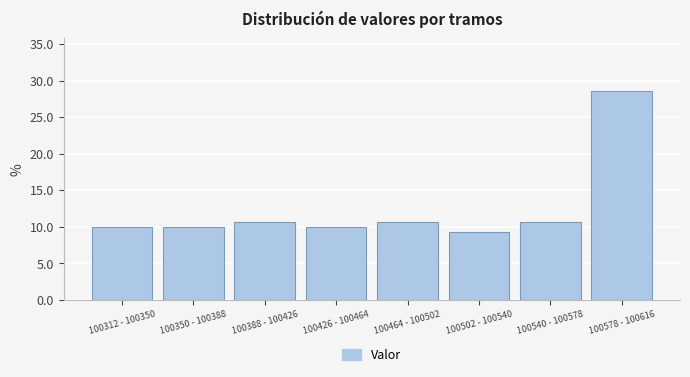

Reading left to right, what are all the values shown in this chart?

100312 - 100350=10.0	100350 - 100388=10.0	100388 - 100426=10.7	100426 - 100464=10.0	100464 - 100502=10.7	100502 - 100540=9.3	100540 - 100578=10.7	100578 - 100616=28.7